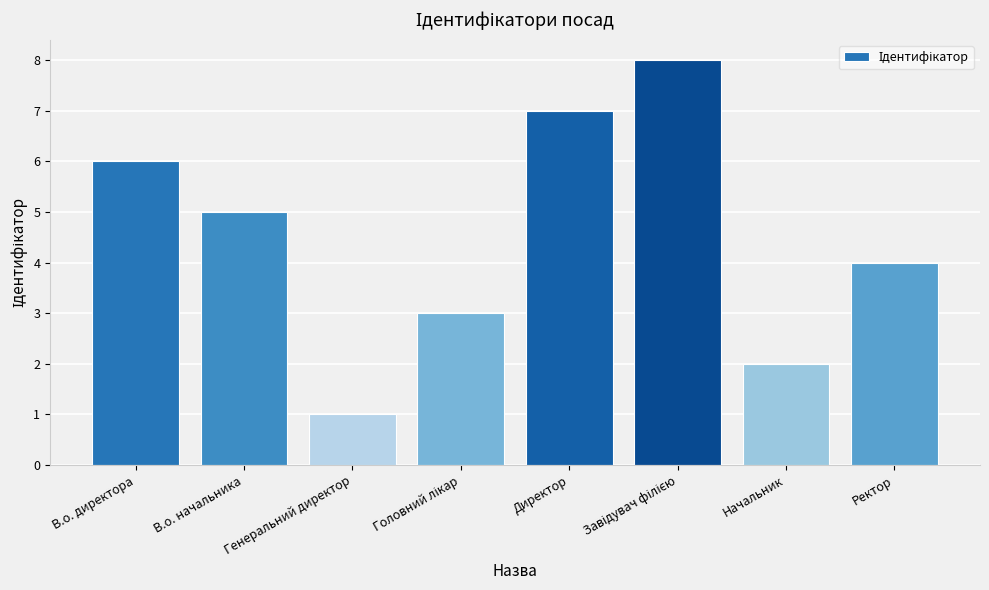

What is the label of the 5th bar from the left?

Директор